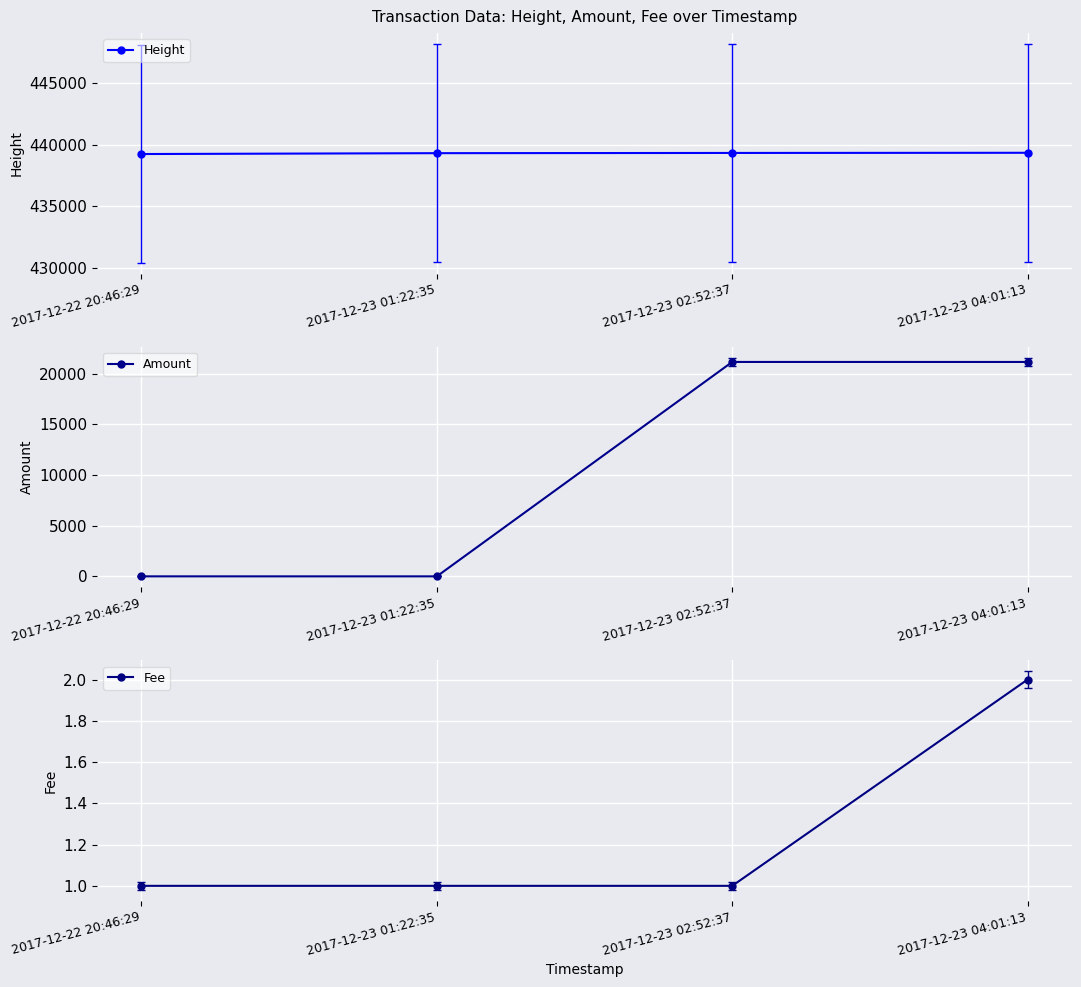

Reading left to right, what are all the values shown in this chart?

Height: 439237.0	439307.0	439325.0	439338.0
Amount: 5.0	4.0	21139.3	21137.3
Fee: 1.0	1.0	1.0	2.0